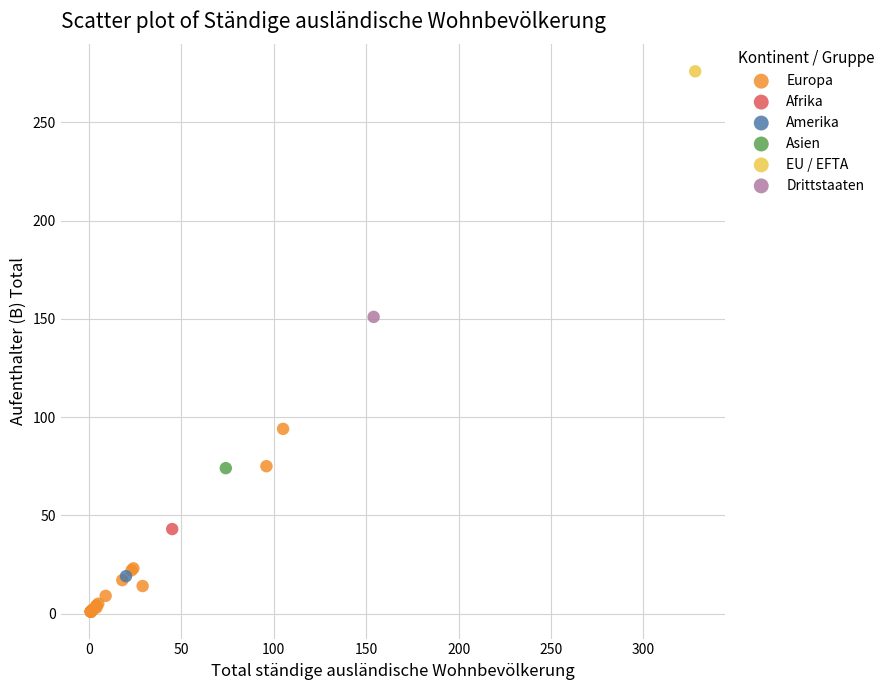

What are all the series names shown in the legend?

Europa, Afrika, Amerika, Asien, EU / EFTA, Drittstaaten